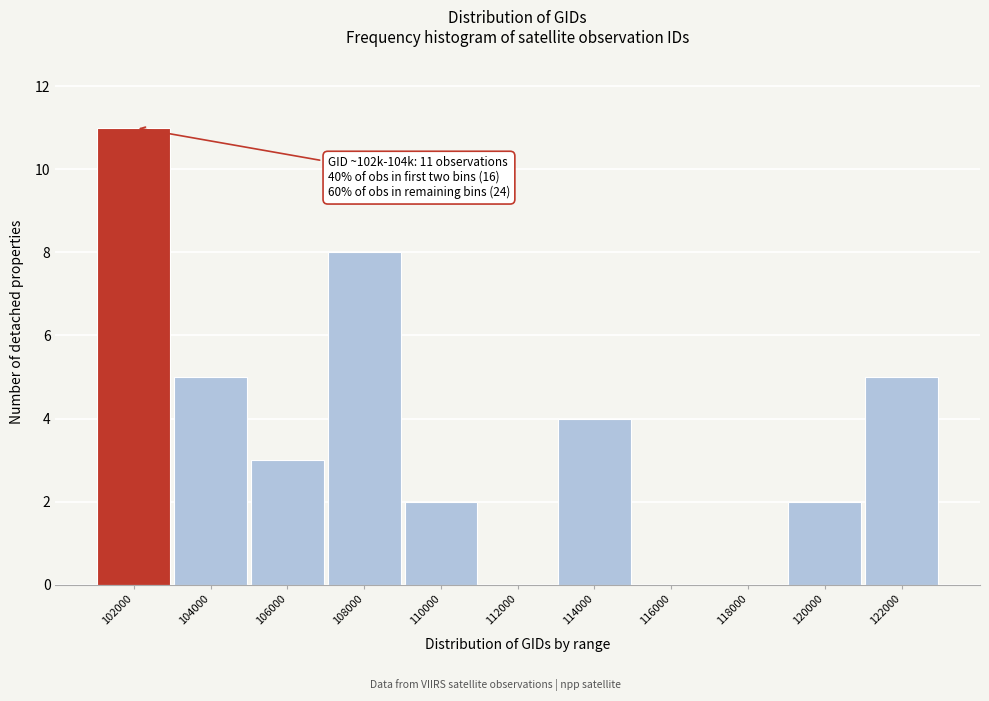

Reading left to right, list all the values displayed in this chart.

102000=11	104000=5	106000=3	108000=8	110000=2	112000=0	114000=4	116000=0	118000=0	120000=2	122000=5